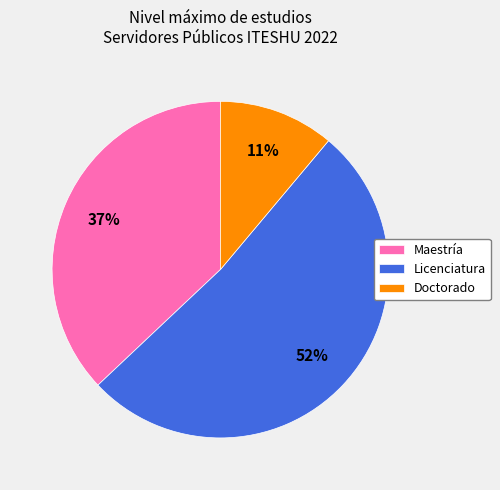

The Maestría slice represents 65% of the pie. True or false?

False